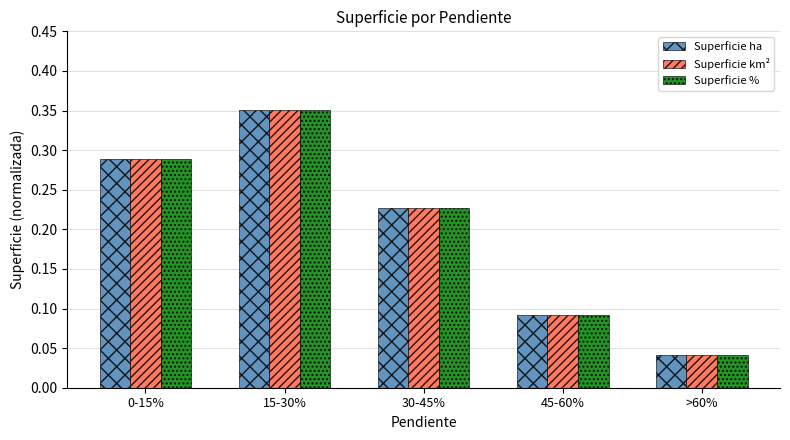

How many groups of bars are there?

5